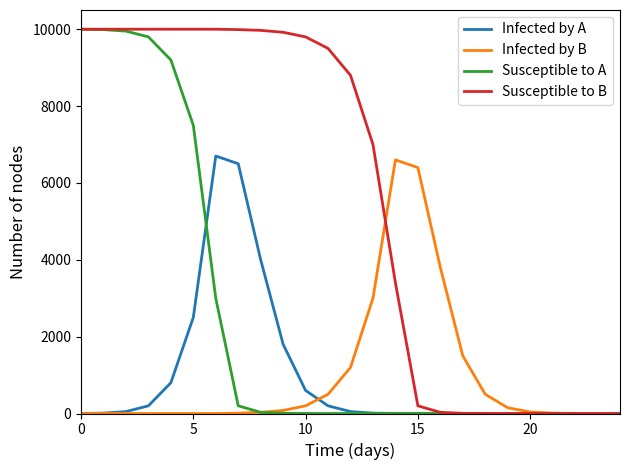

What is the maximum value shown in the chart?

10000